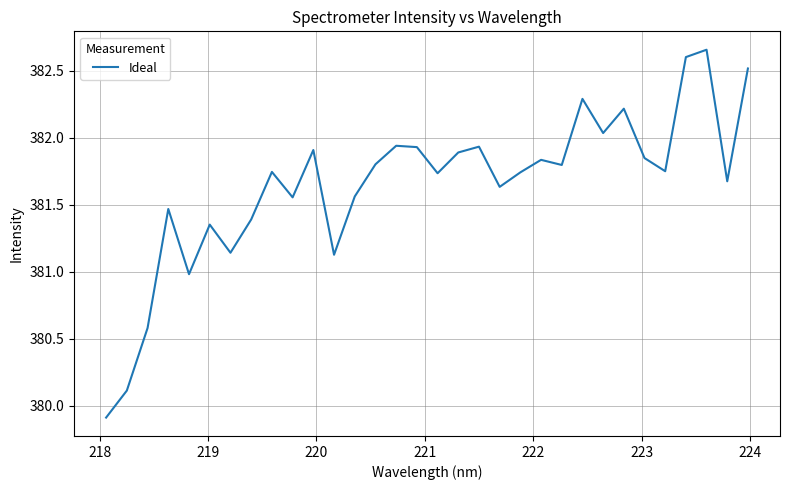

What is the difference between the maximum and minimum values?

2.7